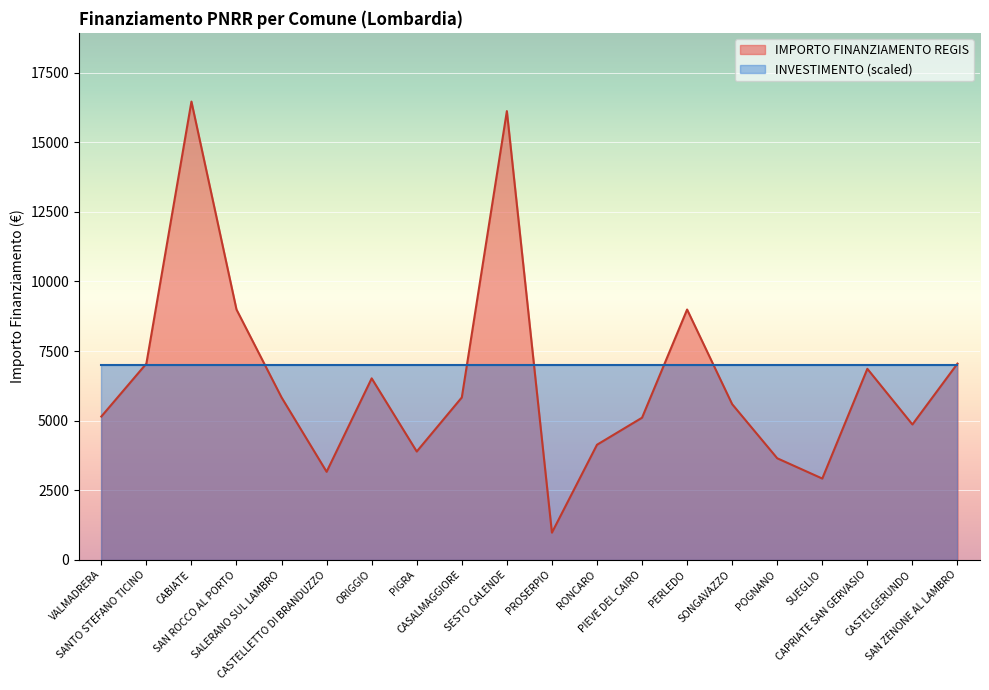

What is the difference between the second highest and second lowest values?

13205